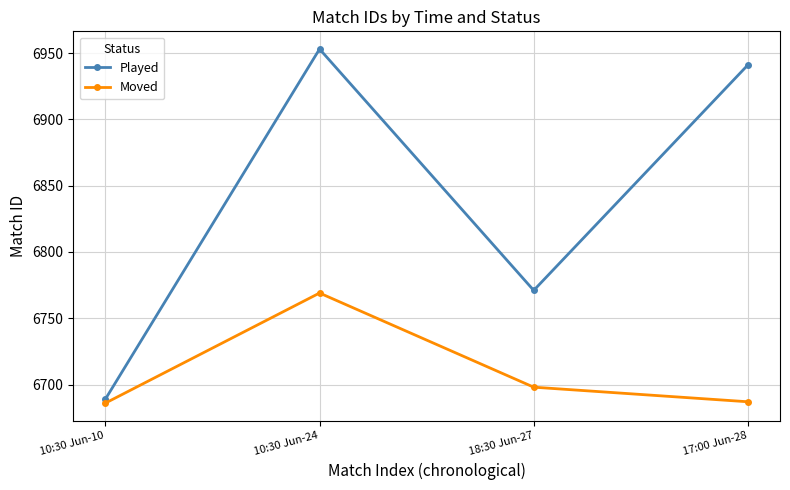

True or false: Played has more than 0 interior local peaks.

True